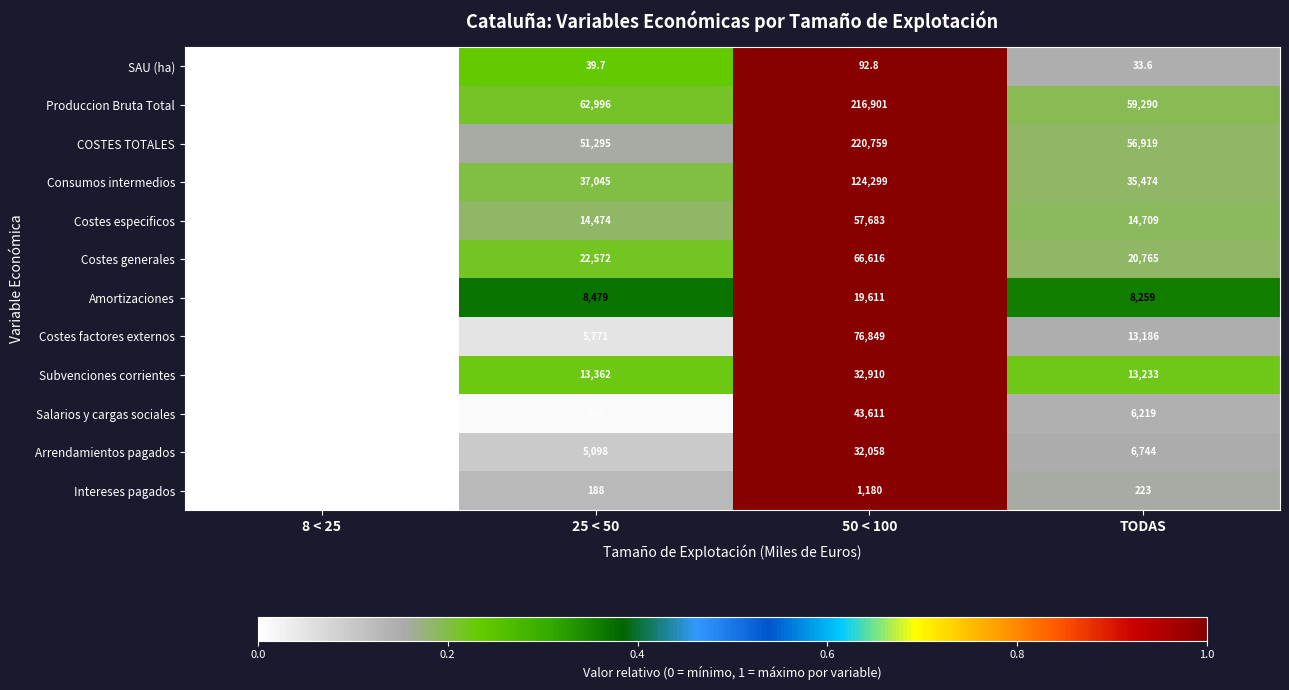

Which label corresponds to the smallest value in the chart?

8 < 25